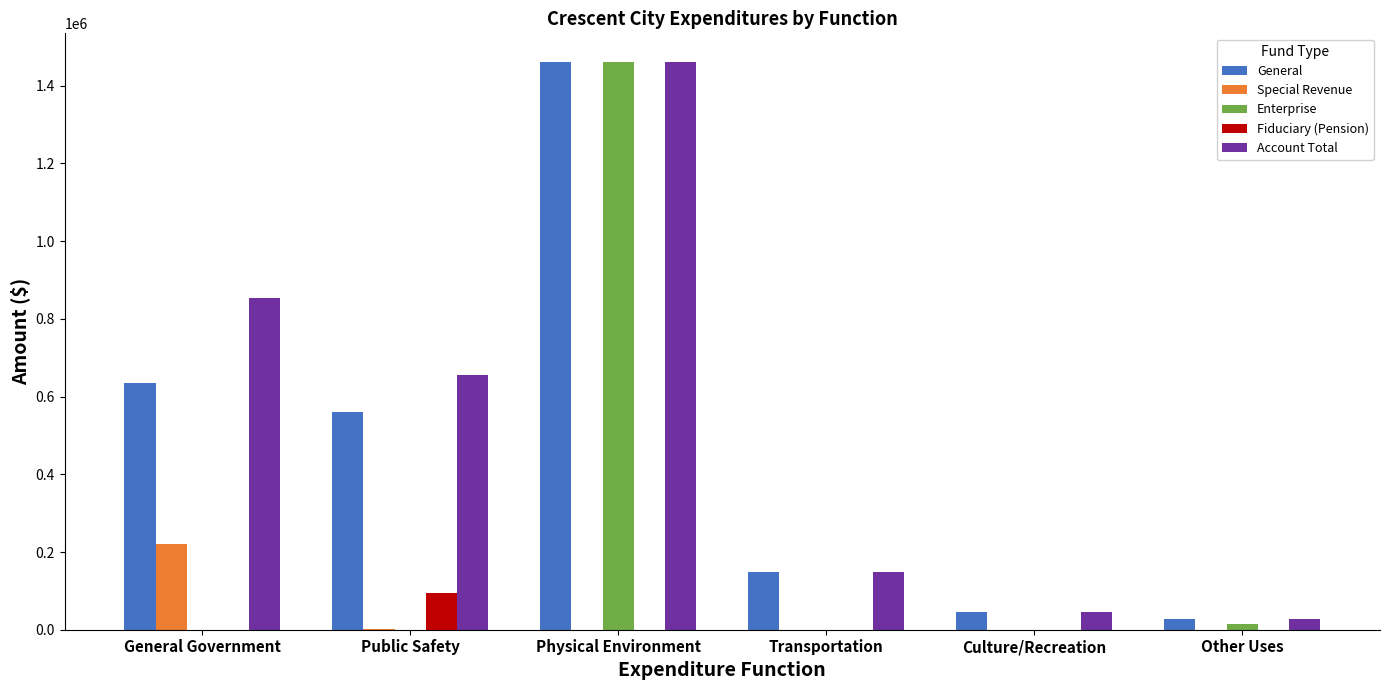

What is the spread (max minus min) of values at Transportation?

148065